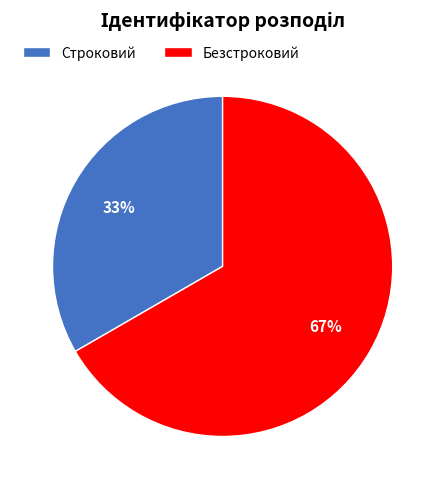

Which category has the smallest portion of the pie?

Строковий